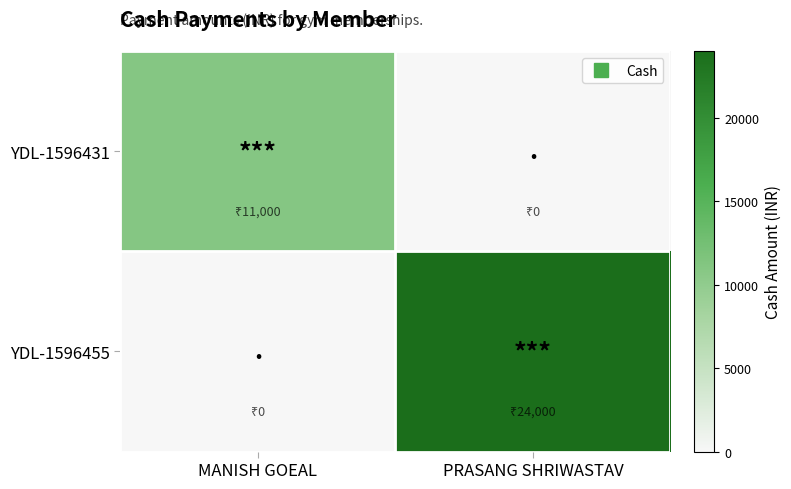

Which series changed the most between MANISH GOEAL and PRASANG SHRIWASTAV?

YDL-1596455